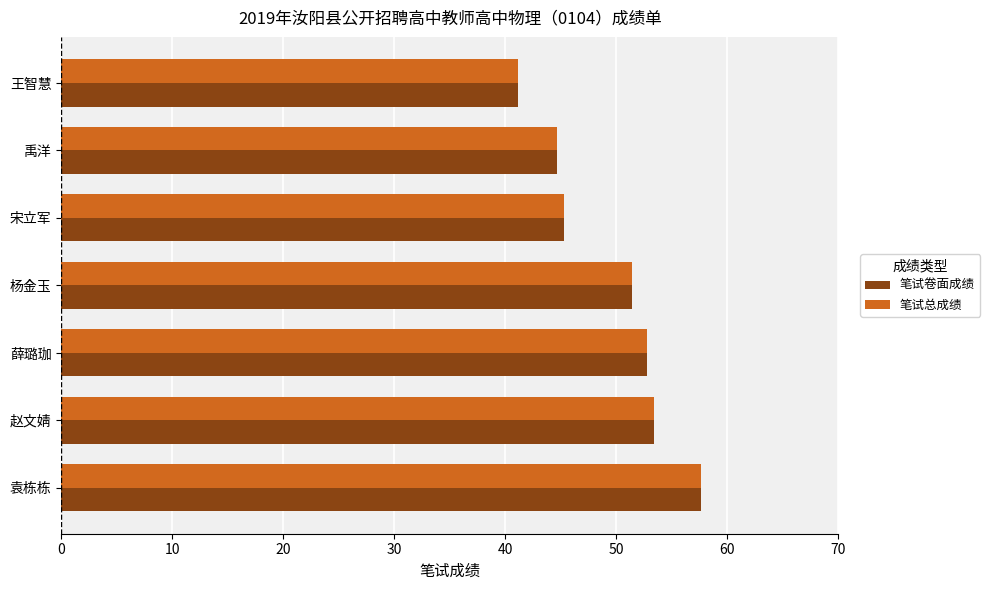

Count the number of data series in this chart.

2